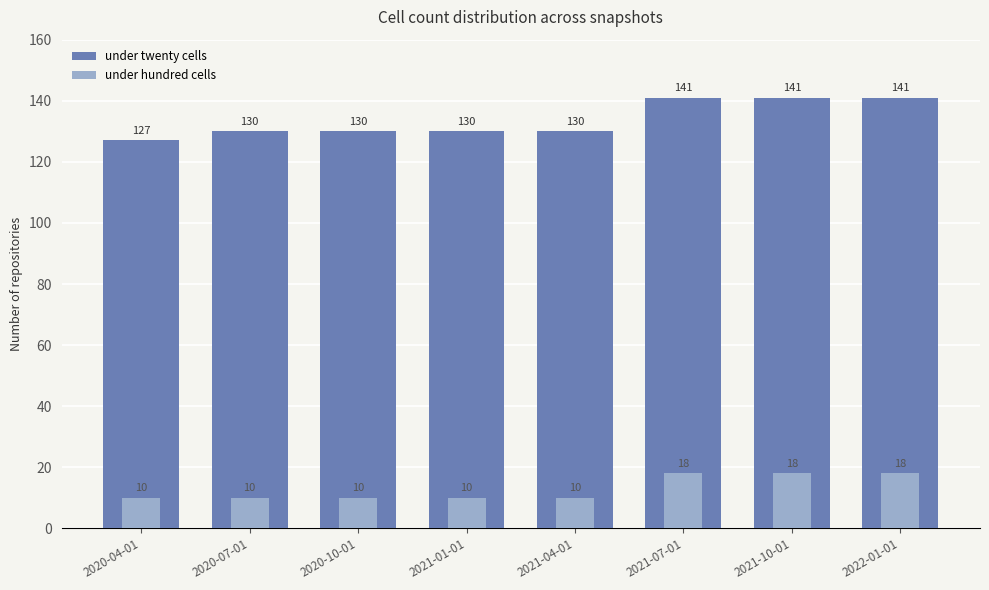

Count the under hundred cells values in the range 10 to 18.

8